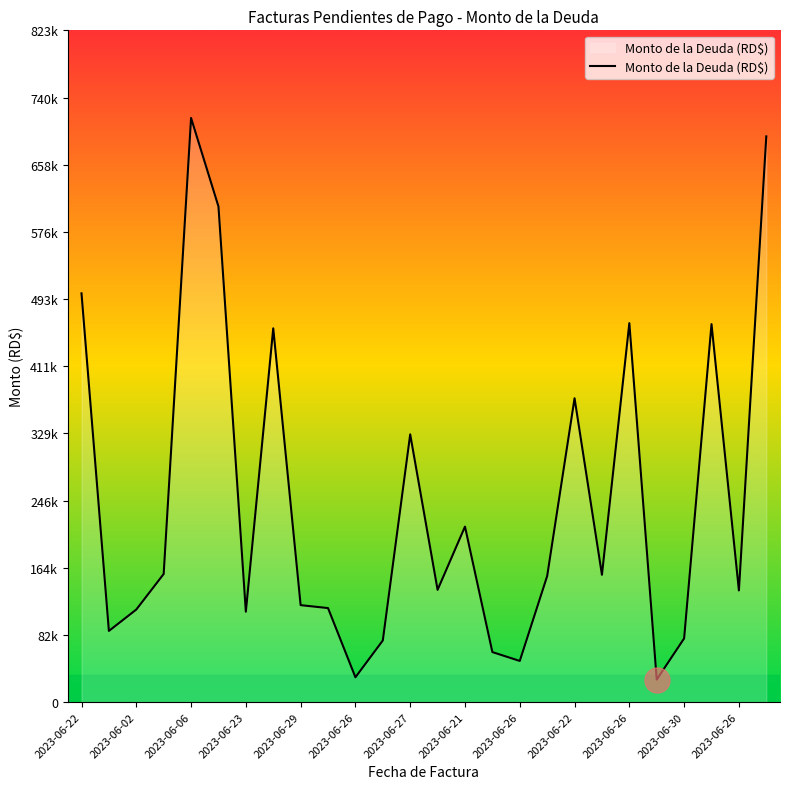

Does the chart display data point markers on the line(s)?

No